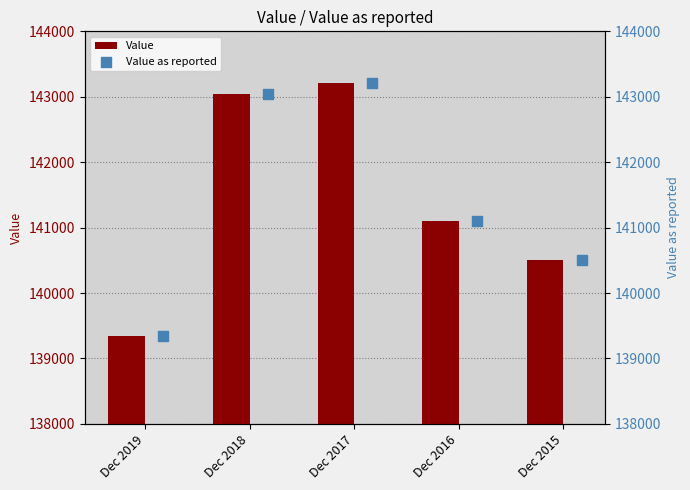

Which series has the largest total across all categories?

Value